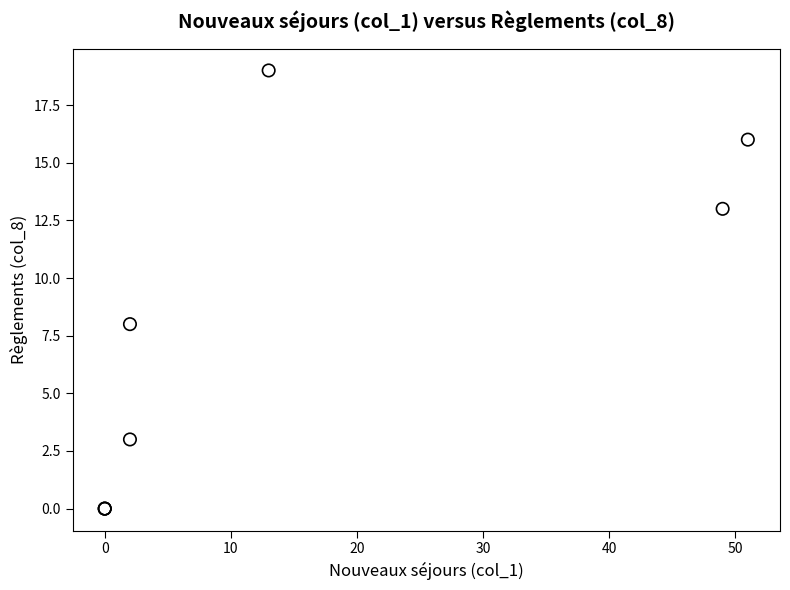

What Y value in the scatter plot is closest to 9?

8